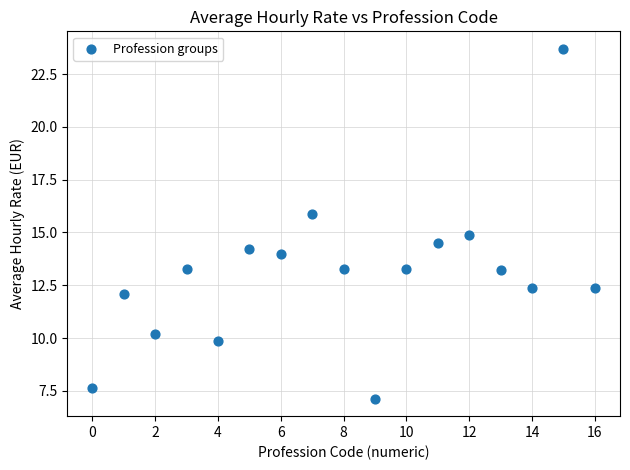

What is the range of Y values (max minus min)?

16.6